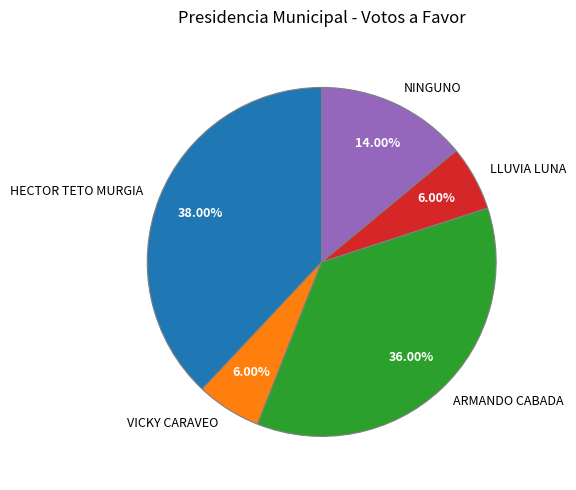

What is the total percentage of VICKY CARAVEO and NINGUNO?

20.0%